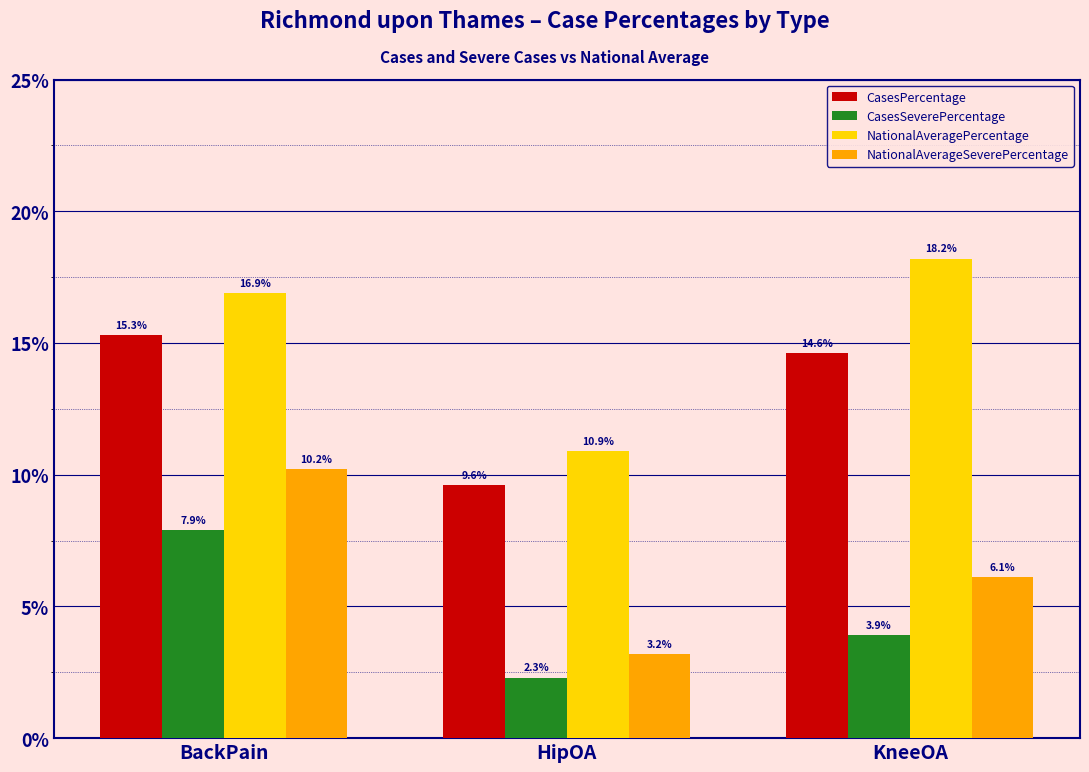

Reading left to right, what are all the values shown in this chart?

CasesPercentage: 15.3	9.6	14.6
CasesSeverePercentage: 7.9	2.3	3.9
NationalAveragePercentage: 16.9	10.9	18.2
NationalAverageSeverePercentage: 10.2	3.2	6.1